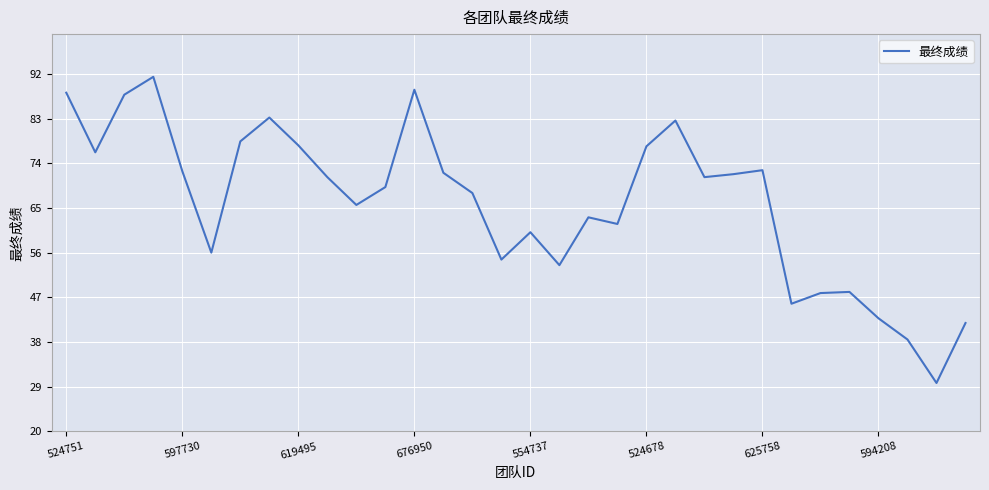

What is the greatest value displayed?

91.4